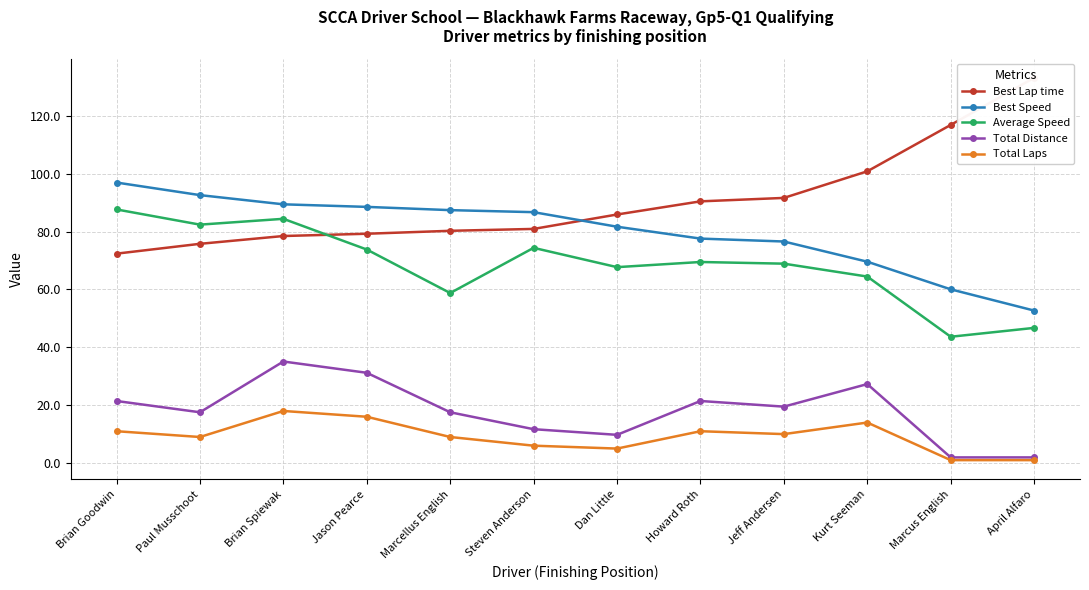

The value of Total Laps at Kurt Seeman is 14.0. True or false?

True